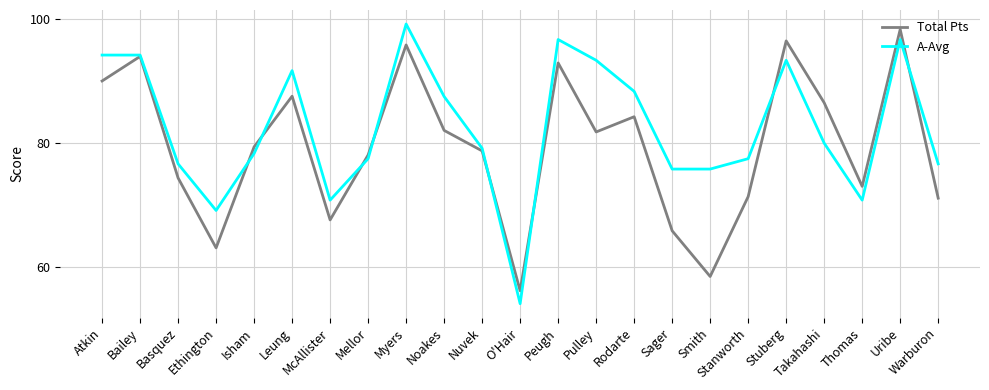

True or false: Total Pts has more than 2 interior local peaks.

True